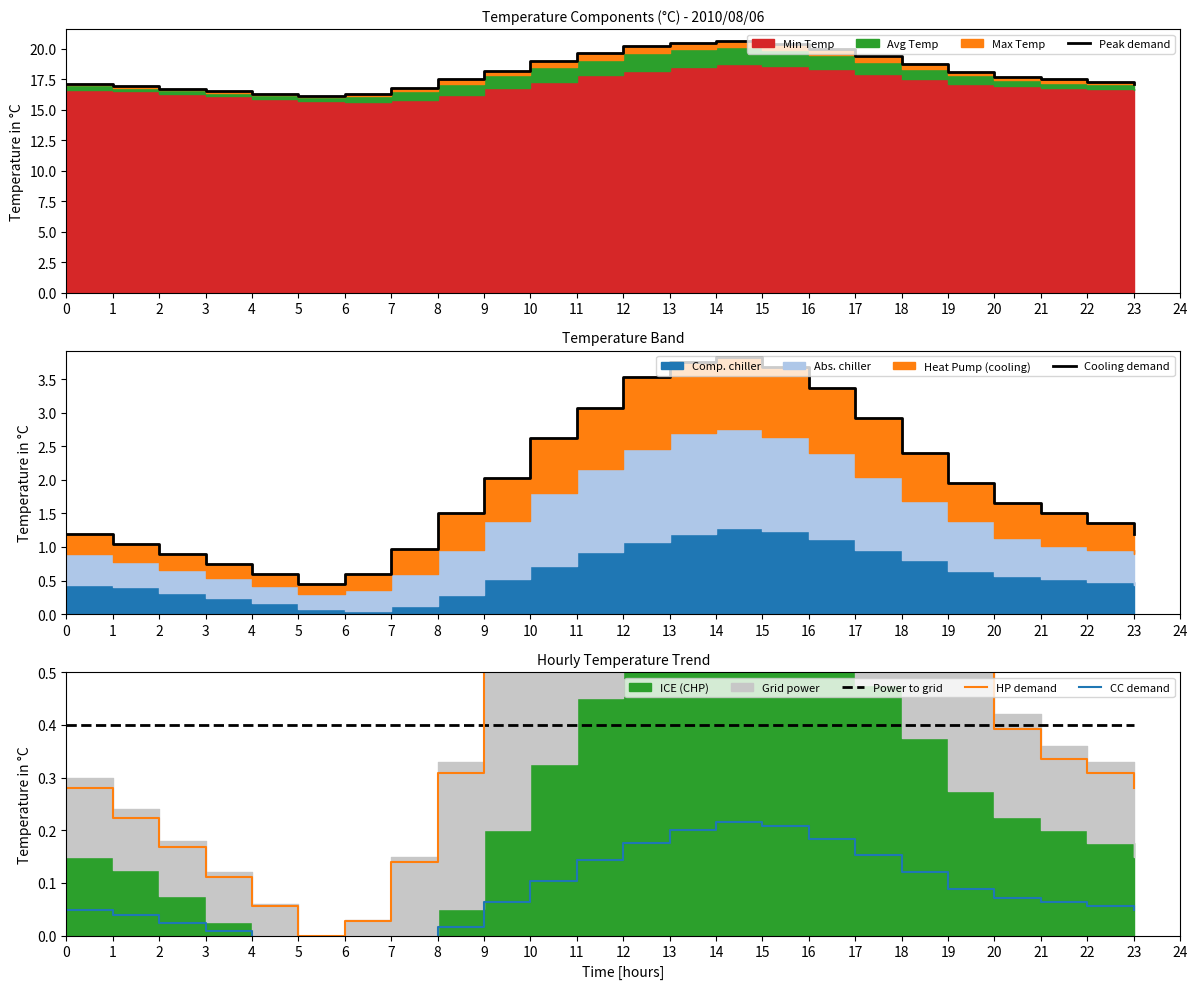

Between 1 and 12, which series saw the biggest shift?

Peak demand